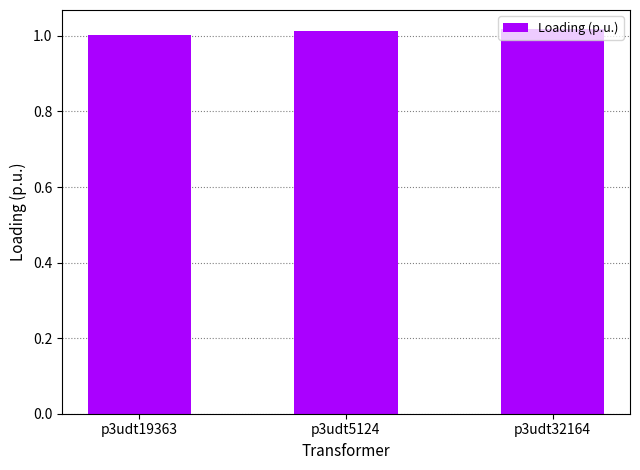

The value at p3udt5124 is 1.0. True or false?

True